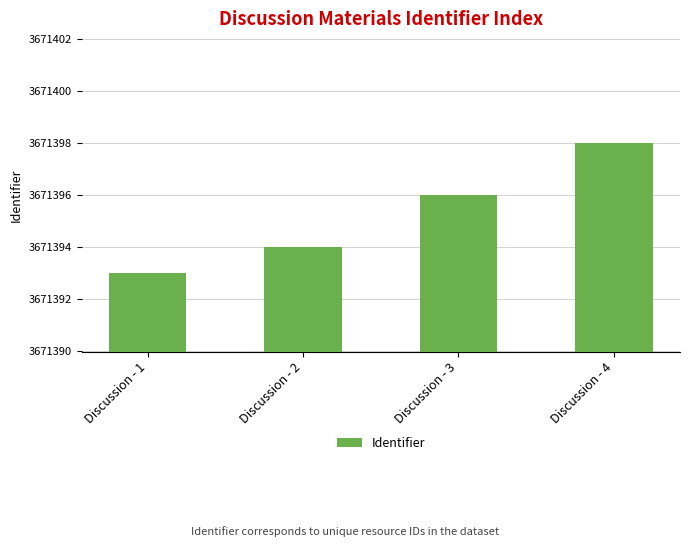

What value does the data have at Discussion - 2?

3671394